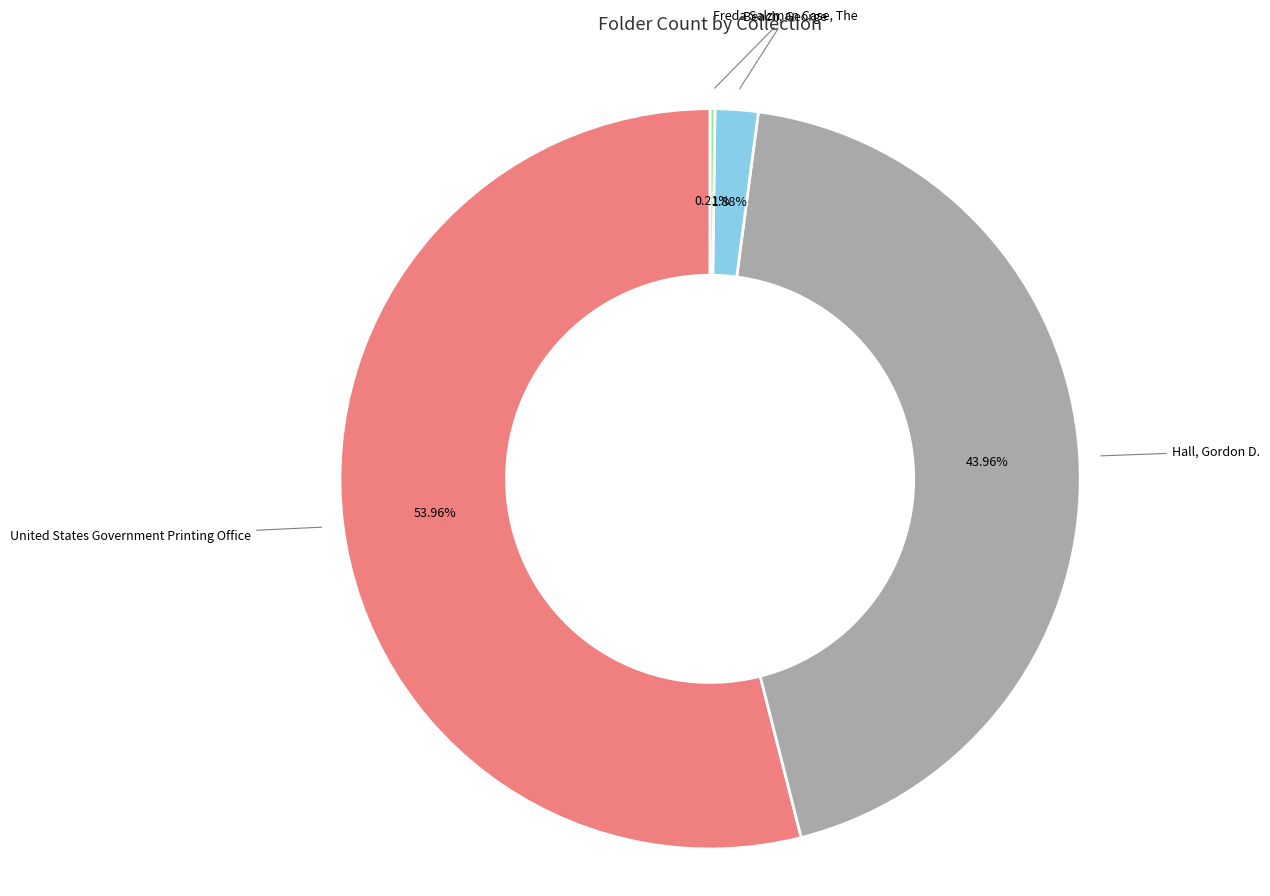

Is there any slice that represents more than half of the pie?

Yes